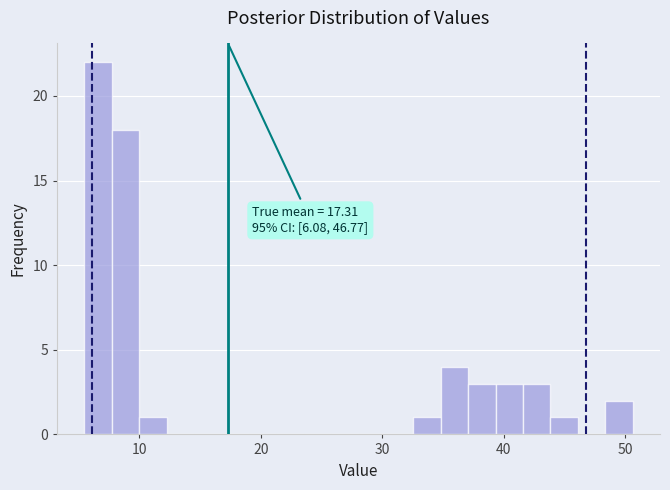

Around what value on the x-axis is the tallest bar? Give the approximate position of its centre, as read against the axis.

7